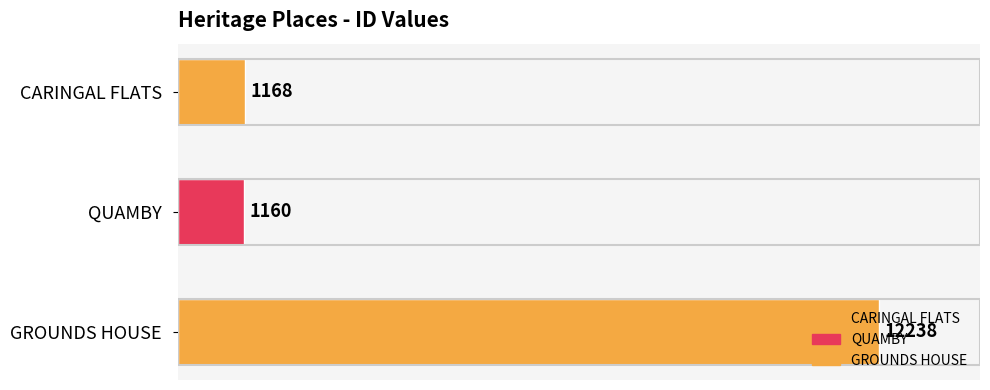

How many distinct data groups are displayed?

1